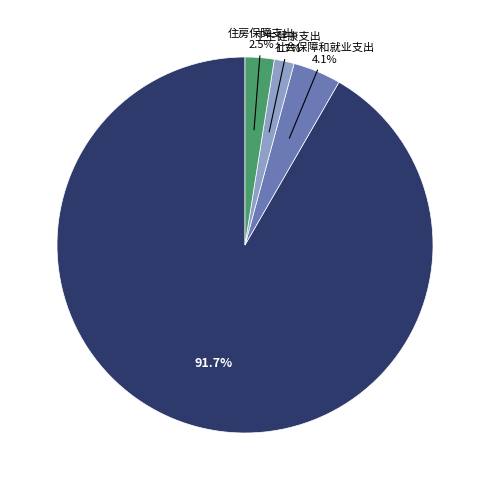

To the nearest percent, what is the average slice percentage?

25%